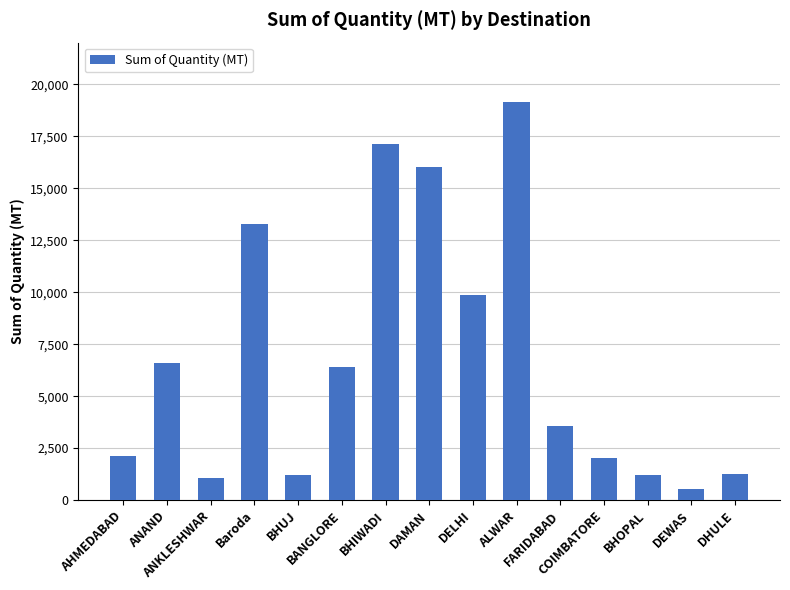

What is the smallest value displayed?

550.5